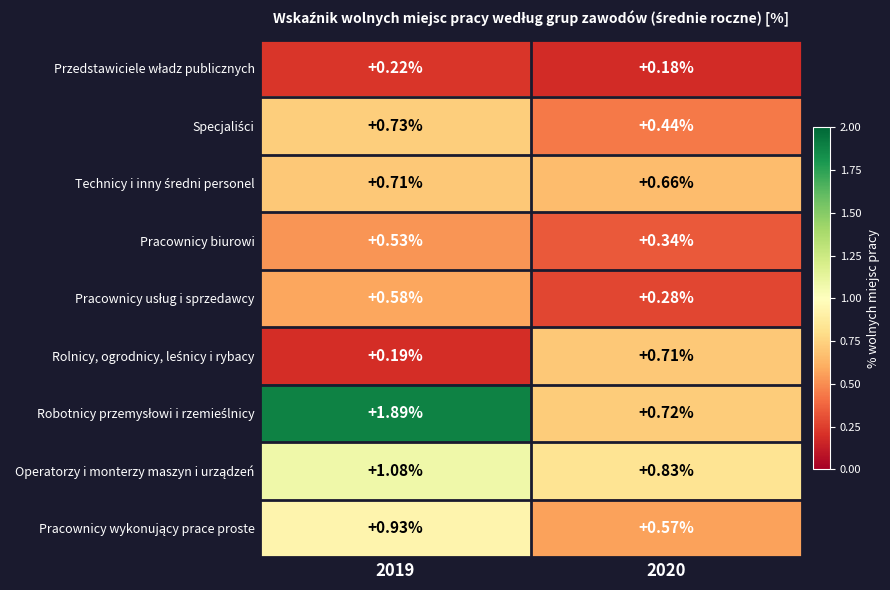

How many series are shown in this chart?

9